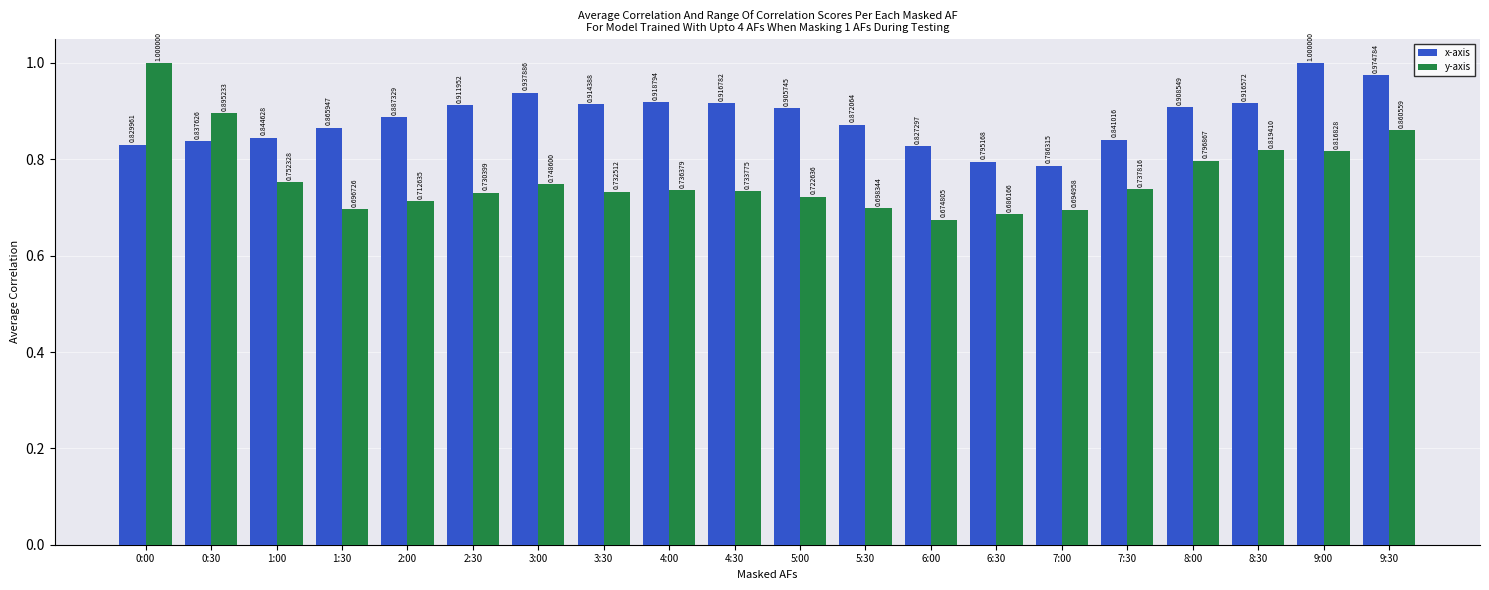

What is the difference between the second highest and second lowest values in the x-axis series?

0.2